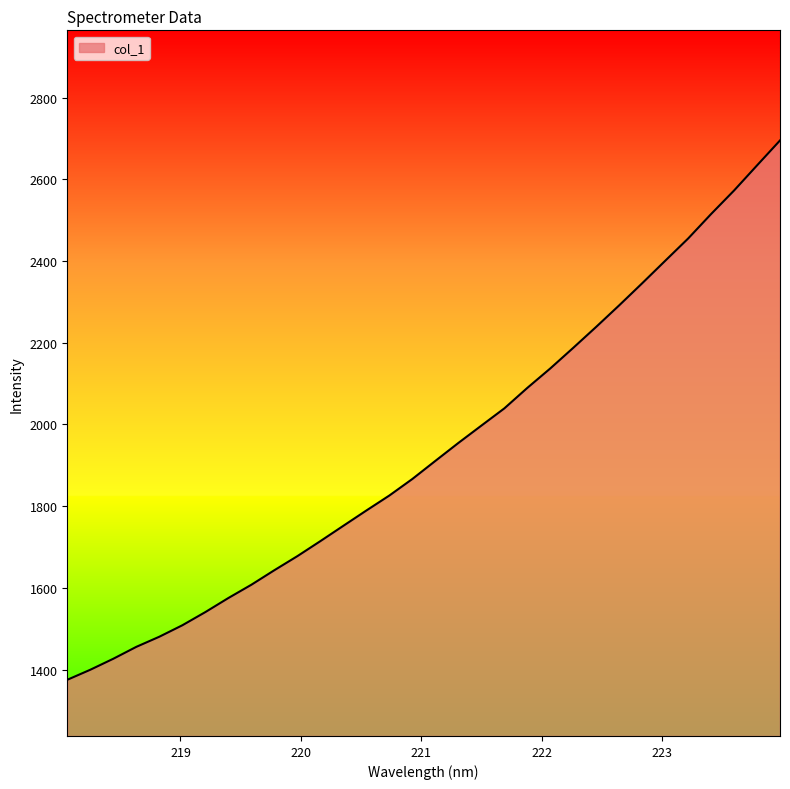

How many values are below 1910?

16